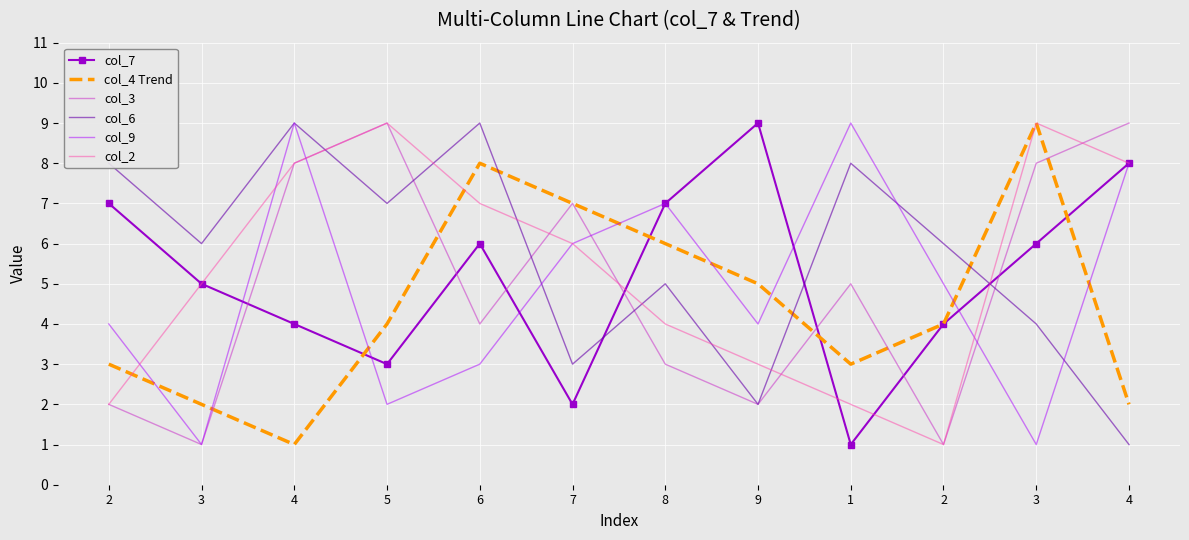

The col_6 series shows 2 at 3. True or false?

False